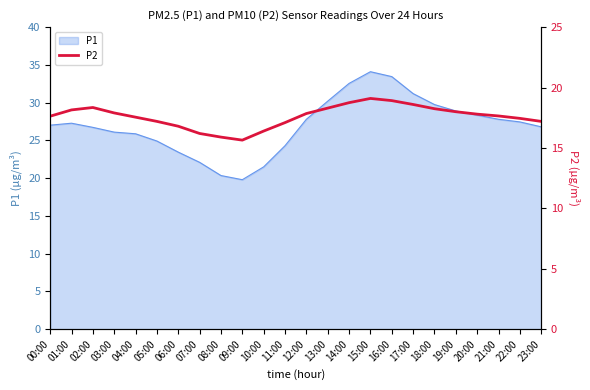

Reading left to right, what are all the values shown in this chart?

00:00=17.6	01:00=18.1	02:00=18.4	03:00=17.9	04:00=17.6	05:00=17.2	06:00=16.8	07:00=16.2	08:00=15.9	09:00=15.7	10:00=16.4	11:00=17.1	12:00=17.9	13:00=18.3	14:00=18.8	15:00=19.1	16:00=18.9	17:00=18.6	18:00=18.2	19:00=18.0	20:00=17.8	21:00=17.6	22:00=17.4	23:00=17.2